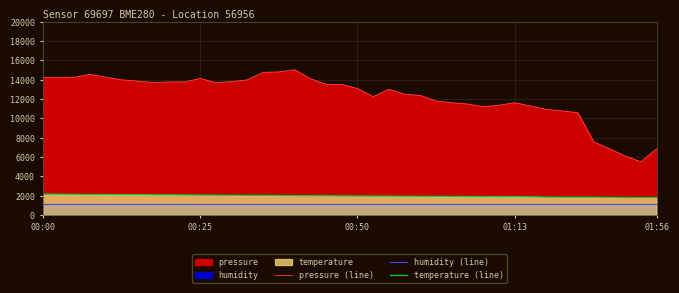

At which category is the sum across all series the highest?

16